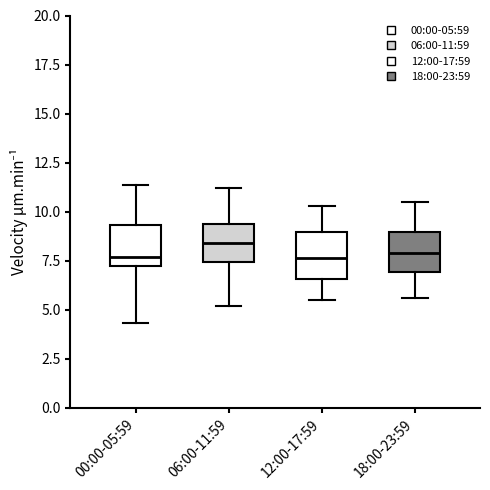

Reading left to right, transcribe this box plot: for each box, give where its median line is, the range the box spans, and where its two whiskers end, as read against the y-axis. The values are not printed on the chart, so give them approximately, as read against the axis.

00:00-05:59: median 7.5, box 7.0 to 9.5, whiskers 4.5 to 11.5
06:00-11:59: median 8.5, box 7.5 to 9.5, whiskers 5.0 to 11.0
12:00-17:59: median 7.5, box 6.5 to 9.0, whiskers 5.5 to 10.5
18:00-23:59: median 8.0, box 7.0 to 9.0, whiskers 5.5 to 10.5